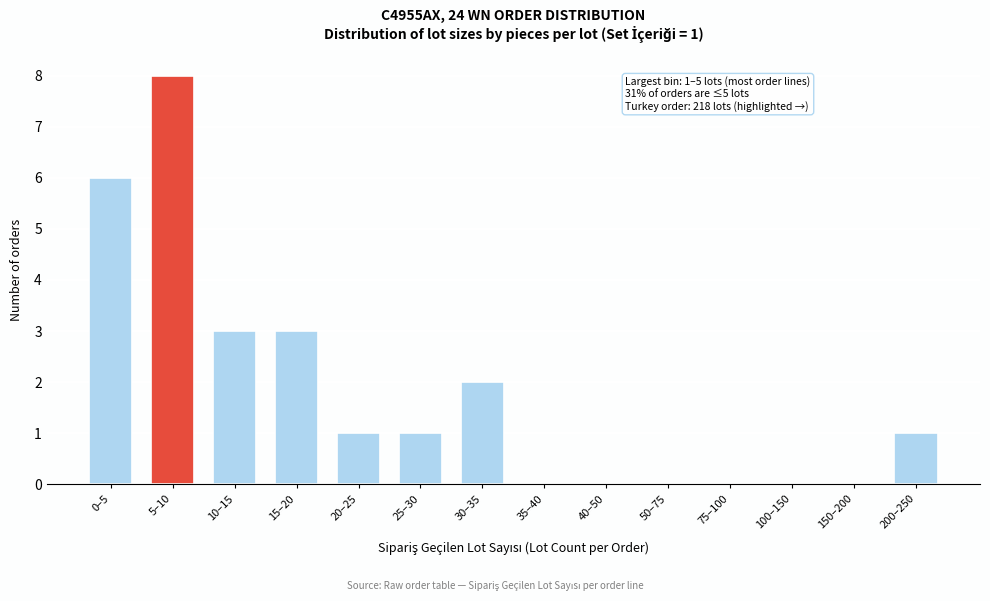

What is the change in value from 5–10 to 35–40?

-8